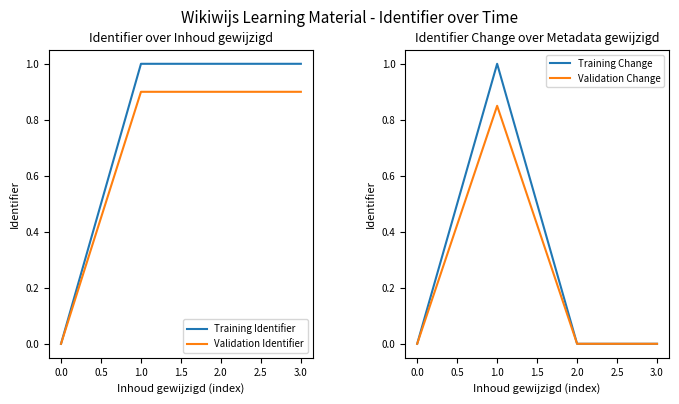

Is it true that Validation Identifier equals 0.9 at 1.0?

True